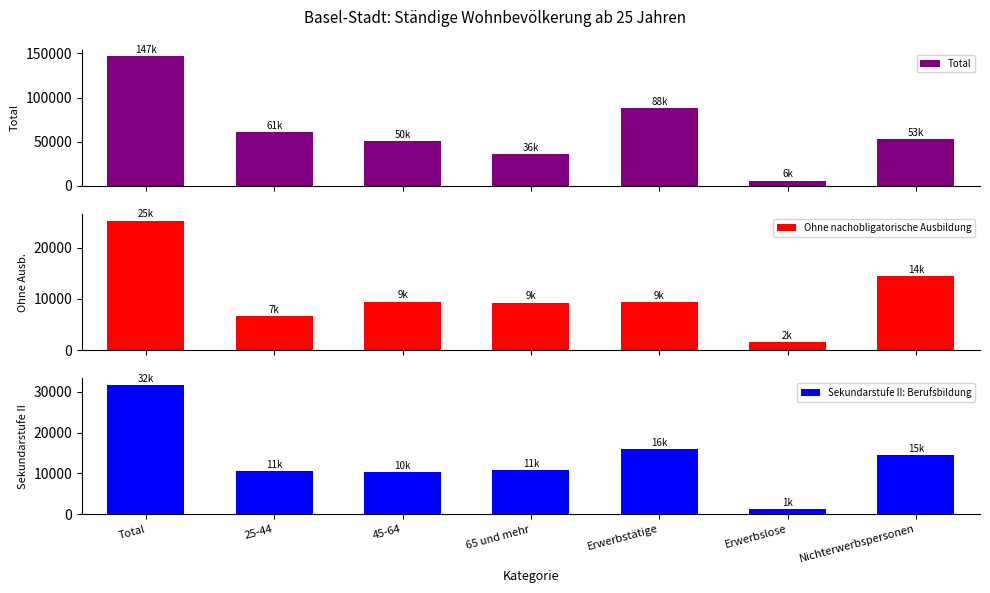

How many bars are there in total?

21